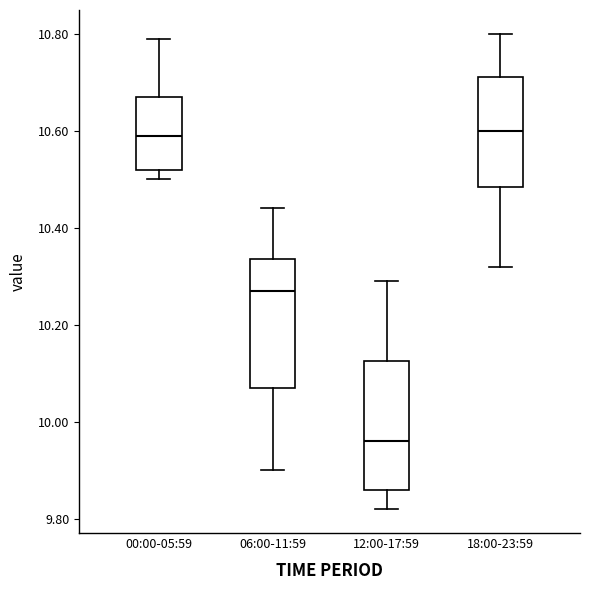

Reading left to right, read every box against the y-axis: the position of its median line, the range the box covers, and the ends of its whiskers. The values are not printed on the chart, so give them approximately, as read against the axis.

00:00-05:59: median 10.60, box 10.52 to 10.68, whiskers 10.50 to 10.80
06:00-11:59: median 10.28, box 10.08 to 10.34, whiskers 9.90 to 10.44
12:00-17:59: median 9.96, box 9.86 to 10.12, whiskers 9.82 to 10.30
18:00-23:59: median 10.60, box 10.48 to 10.72, whiskers 10.32 to 10.80